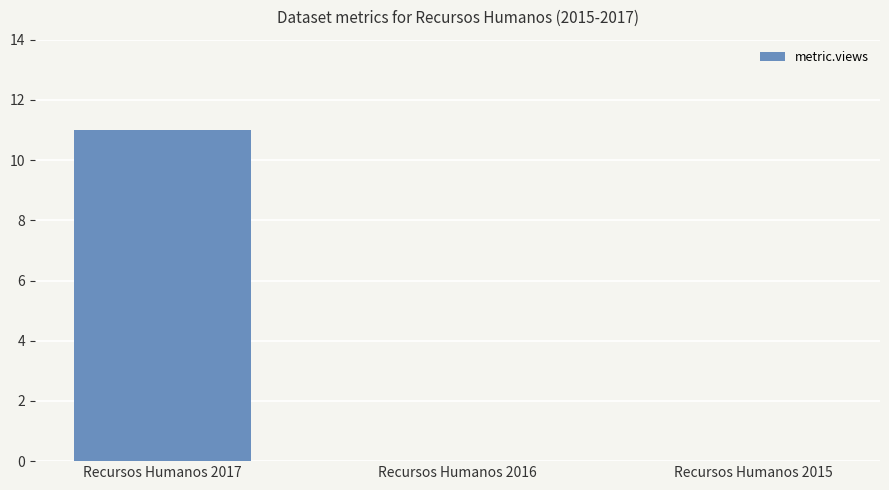

What is the change in value from Recursos Humanos 2017 to Recursos Humanos 2016?

-11